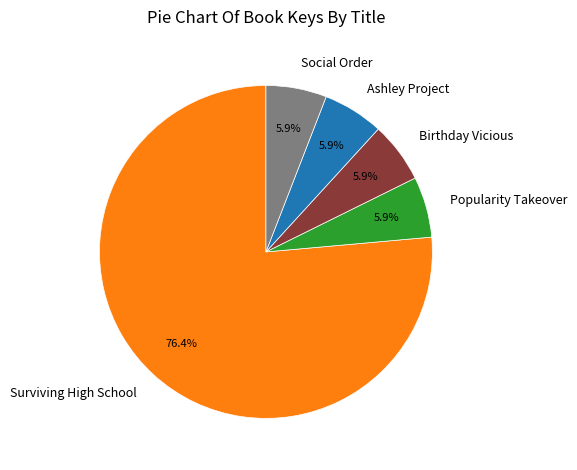

Which slice represents more than half of the pie?

Surviving High School